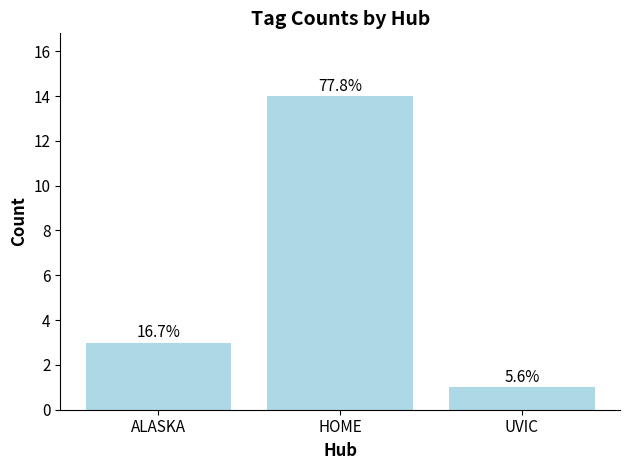

How many bars are there in total?

3